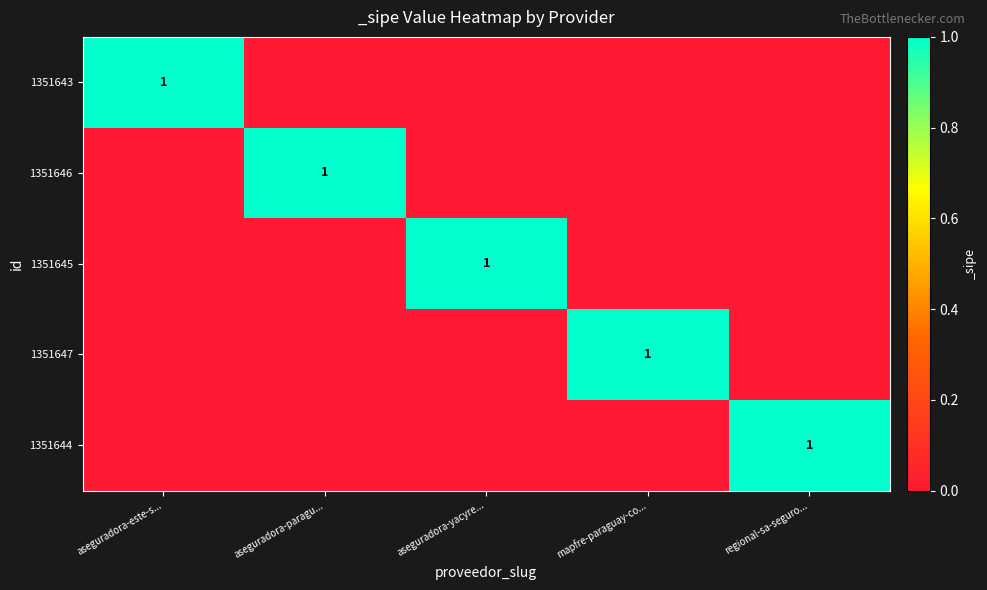

Which series has the largest range (max minus min)?

1351643